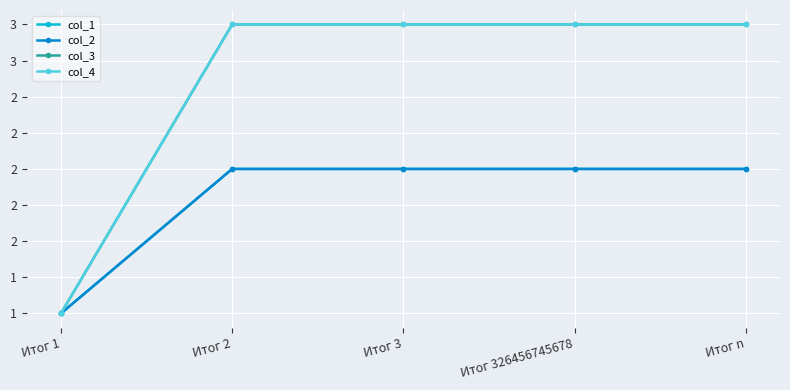

At Итог 1, list the series in order from smallest to largest.

col_1, col_2, col_3, col_4